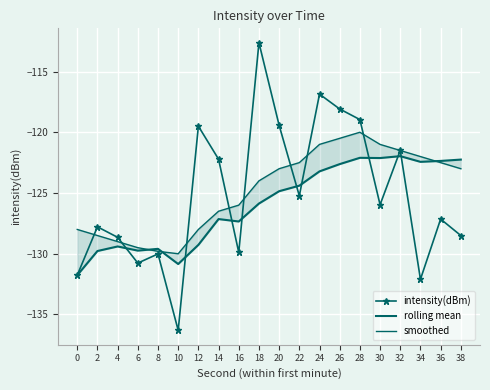

How many data points in intensity(dBm) are above -125?

8